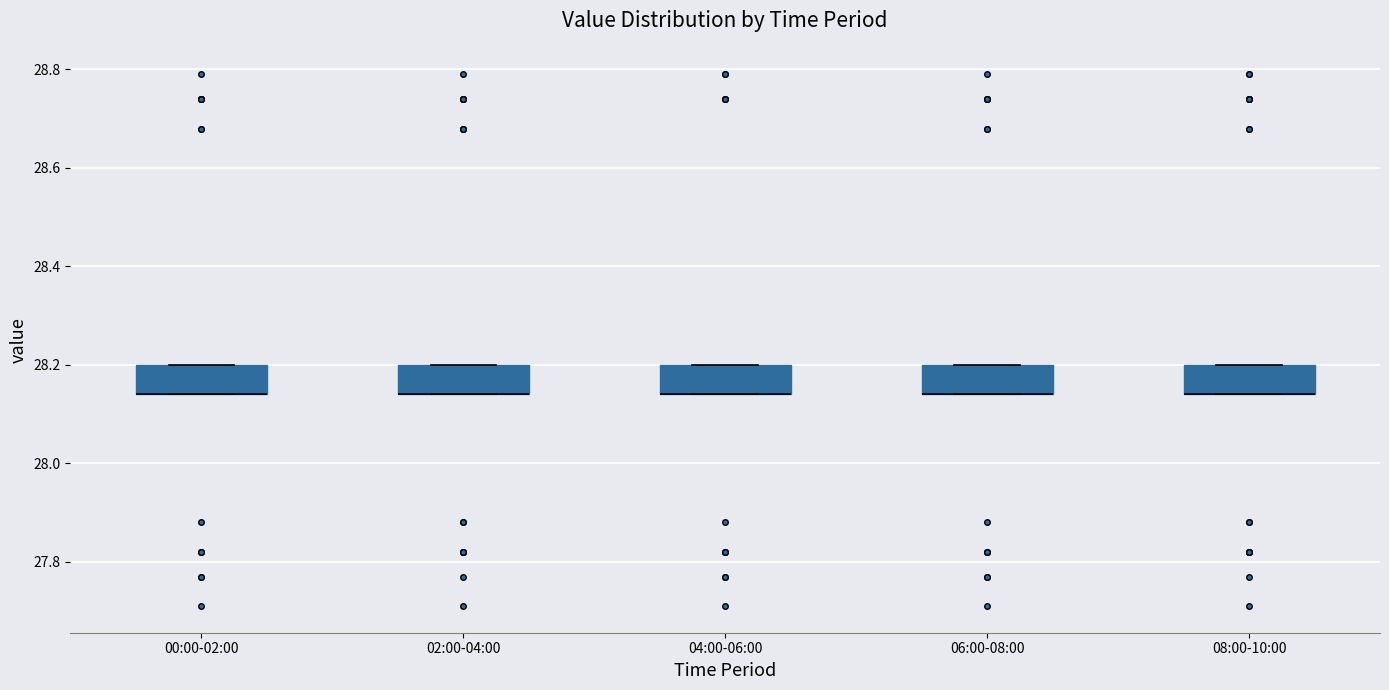

Reading left to right, read every box against the y-axis: the position of its median line, the range the box covers, and the ends of its whiskers. The values are not printed on the chart, so give them approximately, as read against the axis.

00:00-02:00: median 28.14 (drawn on the box's lower edge), box 28.14 to 28.20, whiskers 28.14 to 28.20
02:00-04:00: median 28.14 (drawn on the box's lower edge), box 28.14 to 28.20, whiskers 28.14 to 28.20
04:00-06:00: median 28.14 (drawn on the box's lower edge), box 28.14 to 28.20, whiskers 28.14 to 28.20
06:00-08:00: median 28.14 (drawn on the box's lower edge), box 28.14 to 28.20, whiskers 28.14 to 28.20
08:00-10:00: median 28.14 (drawn on the box's lower edge), box 28.14 to 28.20, whiskers 28.14 to 28.20